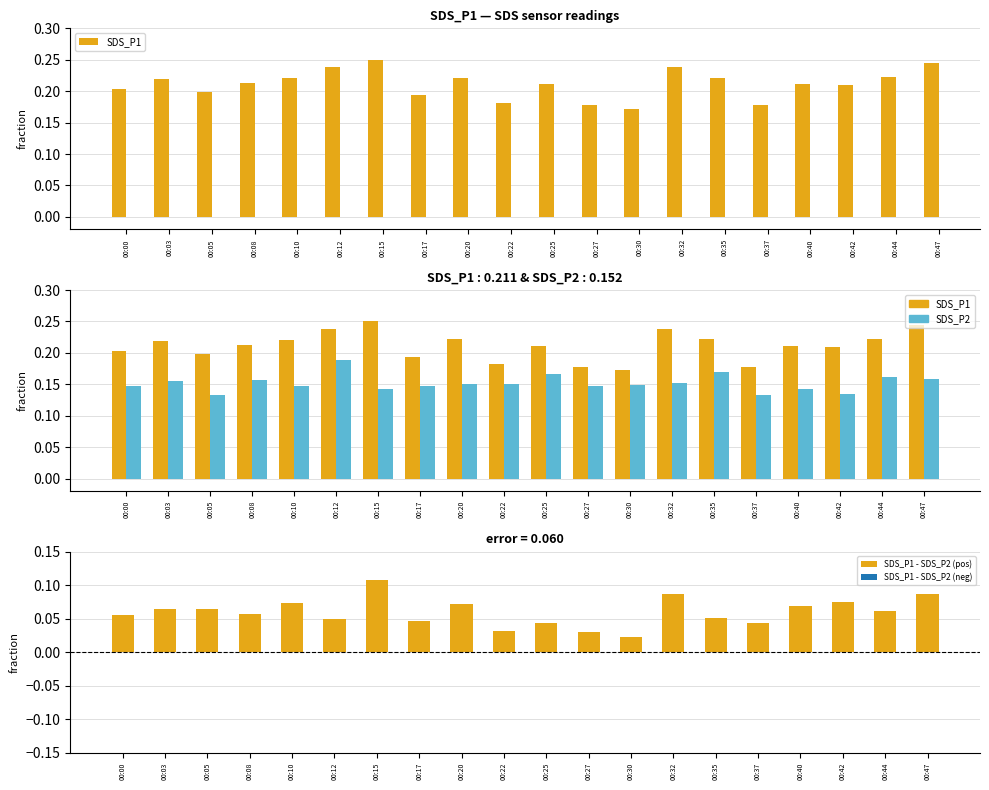

Where is SDS_P1 - SDS_P2 (pos) nearest to the value 0?

00:30